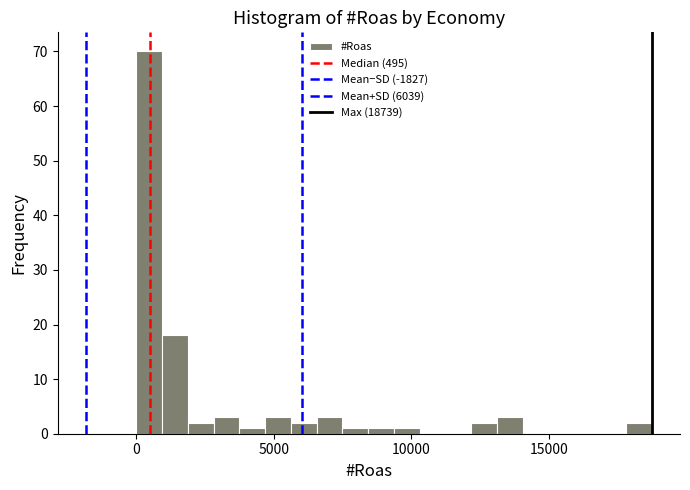

Read against the x-axis, roughly where is the centre of the tallest bar?

500